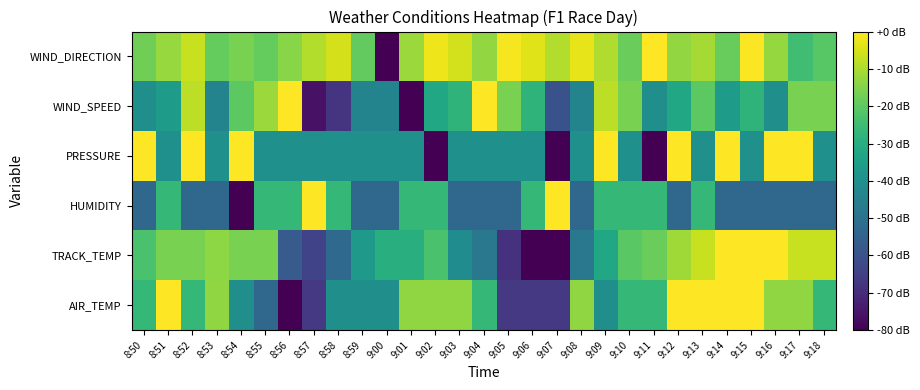

Reading right to left, list all the values displayed in this chart.

AIR_TEMP: 9:18=-26.7	9:17=-13.3	9:16=-13.3	9:15=0.0	9:14=0.0	9:13=0.0	9:12=0.0	9:11=-26.7	9:10=-26.7	9:09=-40.0	9:08=-13.3	9:07=-66.7	9:06=-66.7	9:05=-66.7	9:04=-26.7	9:03=-13.3	9:02=-13.3	9:01=-13.3	9:00=-40.0	8:59=-40.0	8:58=-40.0	8:57=-66.7	8:56=-80.0	8:55=-53.3	8:54=-40.0	8:53=-13.3	8:52=-26.7	8:51=0.0	8:50=-26.7
TRACK_TEMP: 9:18=-6.9	9:17=-6.9	9:16=0.0	9:15=0.0	9:14=0.0	9:13=-6.9	9:12=-11.4	9:11=-18.3	9:10=-20.6	9:09=-32.0	9:08=-48.0	9:07=-80.0	9:06=-80.0	9:05=-68.6	9:04=-48.0	9:03=-41.1	9:02=-22.9	9:01=-29.7	9:00=-29.7	8:59=-36.6	8:58=-52.6	8:57=-64.0	8:56=-57.1	8:55=-16.0	8:54=-16.0	8:53=-13.7	8:52=-16.0	8:51=-16.0	8:50=-22.9
HUMIDITY: 9:18=-53.3	9:17=-53.3	9:16=-53.3	9:15=-53.3	9:14=-53.3	9:13=-26.7	9:12=-53.3	9:11=-26.7	9:10=-26.7	9:09=-26.7	9:08=-53.3	9:07=0.0	9:06=-26.7	9:05=-53.3	9:04=-53.3	9:03=-53.3	9:02=-26.7	9:01=-26.7	9:00=-53.3	8:59=-53.3	8:58=-26.7	8:57=0.0	8:56=-26.7	8:55=-26.7	8:54=-80.0	8:53=-53.3	8:52=-53.3	8:51=-26.7	8:50=-53.3
PRESSURE: 9:18=-40.0	9:17=0.0	9:16=0.0	9:15=-40.0	9:14=0.0	9:13=-40.0	9:12=0.0	9:11=-80.0	9:10=-40.0	9:09=0.0	9:08=-40.0	9:07=-80.0	9:06=-40.0	9:05=-40.0	9:04=-40.0	9:03=-40.0	9:02=-80.0	9:01=-40.0	9:00=-40.0	8:59=-40.0	8:58=-40.0	8:57=-40.0	8:56=-40.0	8:55=-40.0	8:54=0.0	8:53=-40.0	8:52=0.0	8:51=-40.0	8:50=0.0
WIND_SPEED: 9:18=-16.0	9:17=-16.0	9:16=-40.0	9:15=-28.0	9:14=-36.0	9:13=-20.0	9:12=-32.0	9:11=-40.0	9:10=-16.0	9:09=-8.0	9:08=-44.0	9:07=-60.0	9:06=-28.0	9:05=-16.0	9:04=0.0	9:03=-28.0	9:02=-32.0	9:01=-80.0	9:00=-44.0	8:59=-44.0	8:58=-68.0	8:57=-76.0	8:56=0.0	8:55=-12.0	8:54=-20.0	8:53=-44.0	8:52=-8.0	8:51=-36.0	8:50=-40.0
WIND_DIRECTION: 9:18=-20.8	9:17=-24.6	9:16=-12.7	9:15=-0.5	9:14=-18.6	9:13=-10.7	9:12=-12.9	9:11=0.0	9:10=-18.1	9:09=-9.6	9:08=-2.9	9:07=-9.3	9:06=-3.8	9:05=-1.0	9:04=-12.9	9:03=-5.5	9:02=-1.9	9:01=-11.9	9:00=-80.0	8:59=-19.3	8:58=-5.0	8:57=-9.1	8:56=-14.1	8:55=-18.9	8:54=-16.2	8:53=-18.9	8:52=-6.7	8:51=-12.4	8:50=-17.2